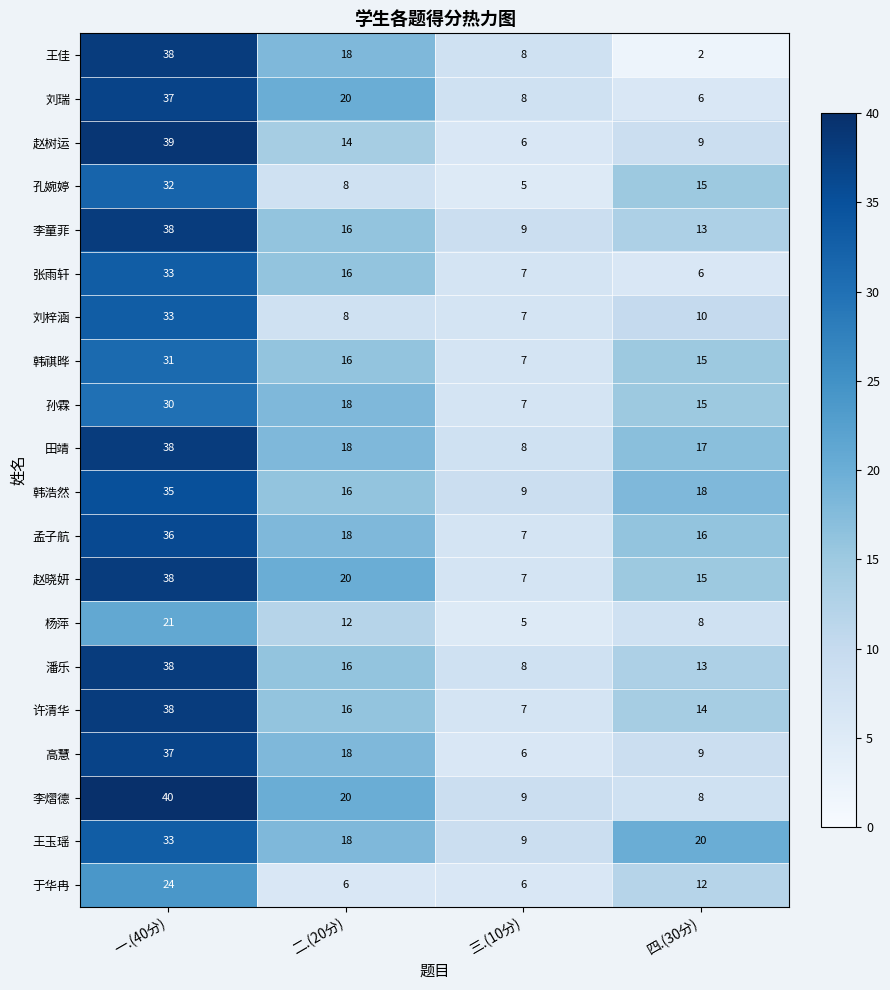

Is it true that 孙霖 equals 7 at 三.(10分)?

True